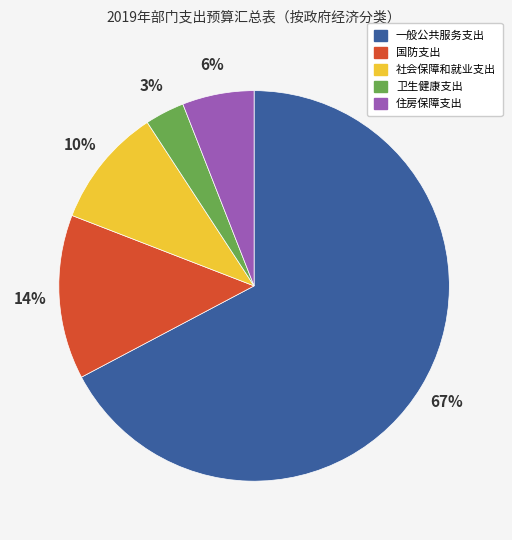

How many segments does this pie chart have?

5